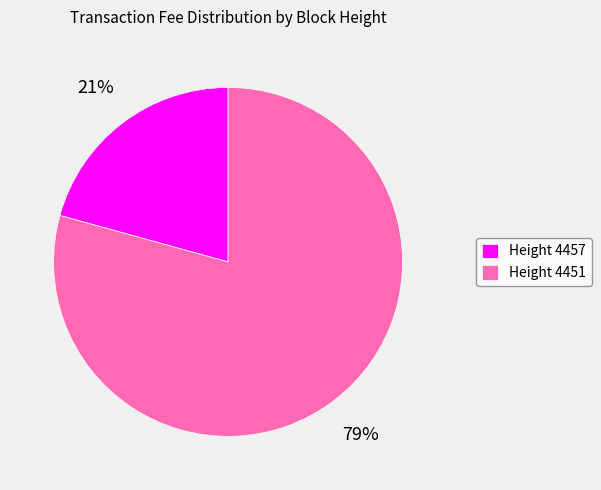

Approximately how many times larger is the value at Height 4457 compared to Height 4451?

0.3